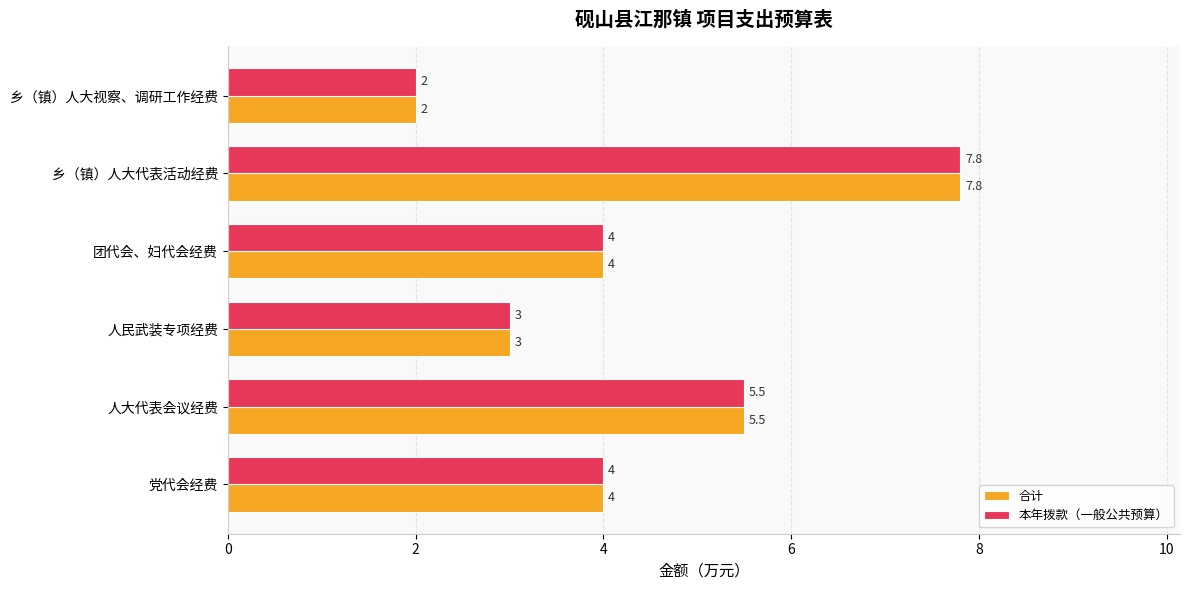

What is the sum of all 本年拨款（一般公共预算） values?

26.3